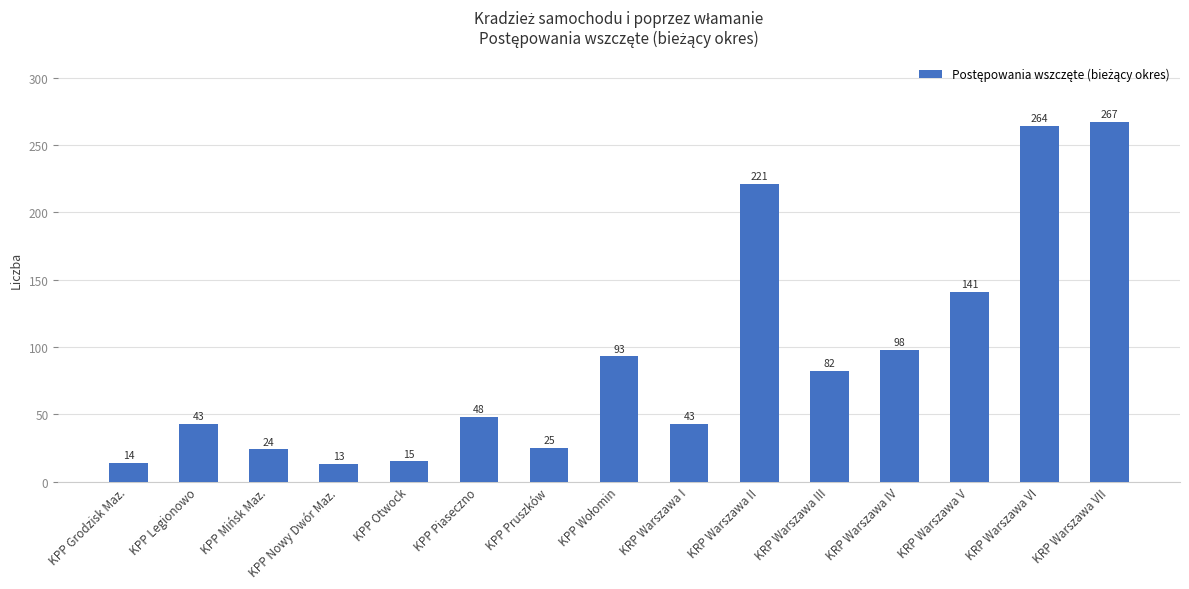

Is it true that the value at KPP Legionowo is 28?

False